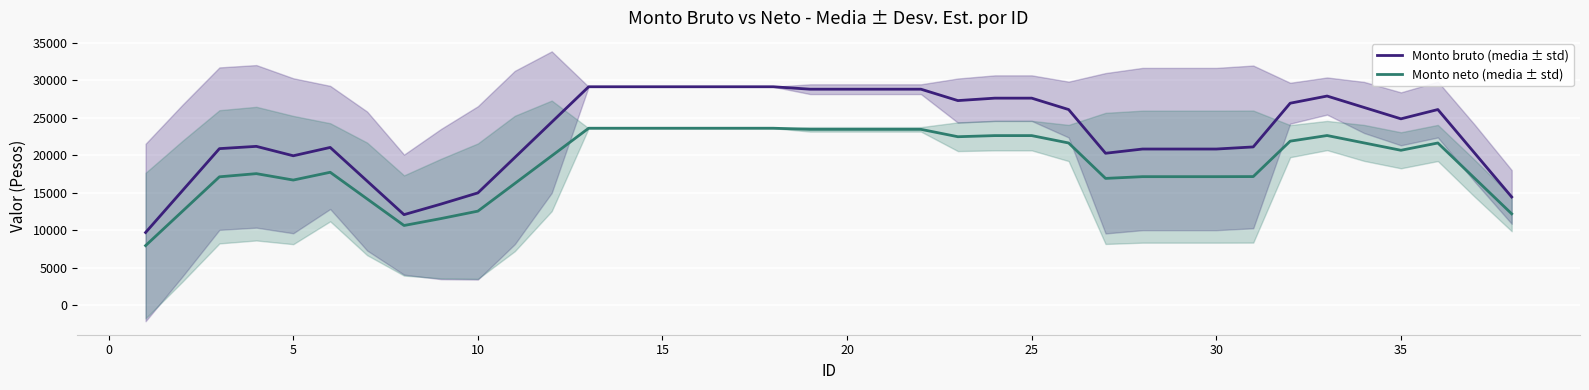

What value does the Monto neto (media ± std) series have at 15?

23605.8